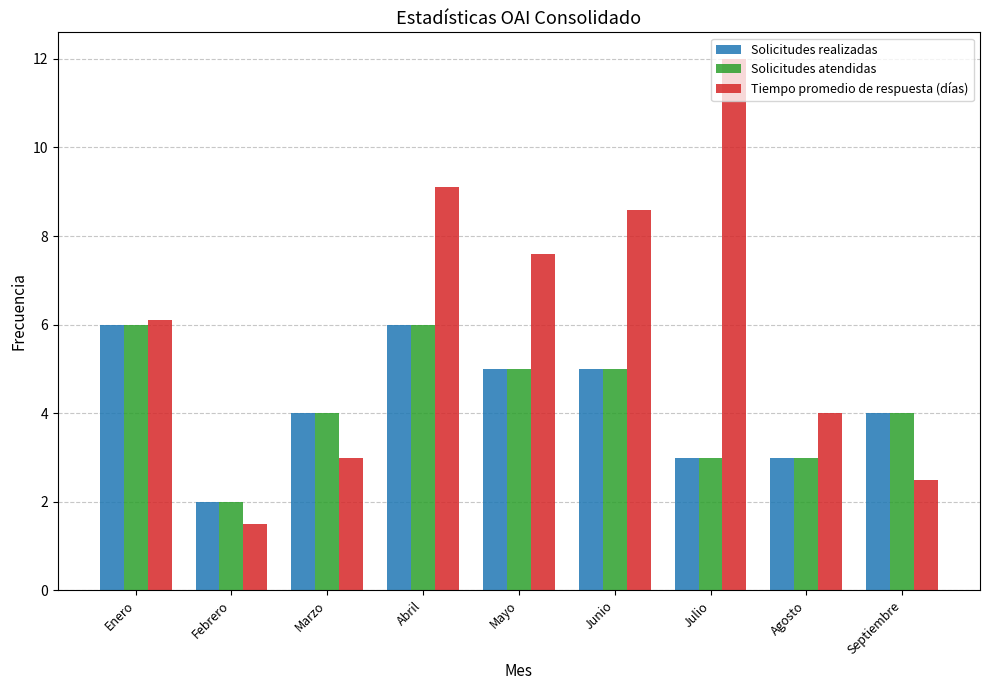

At which category is the sum across all series the highest?

Abril